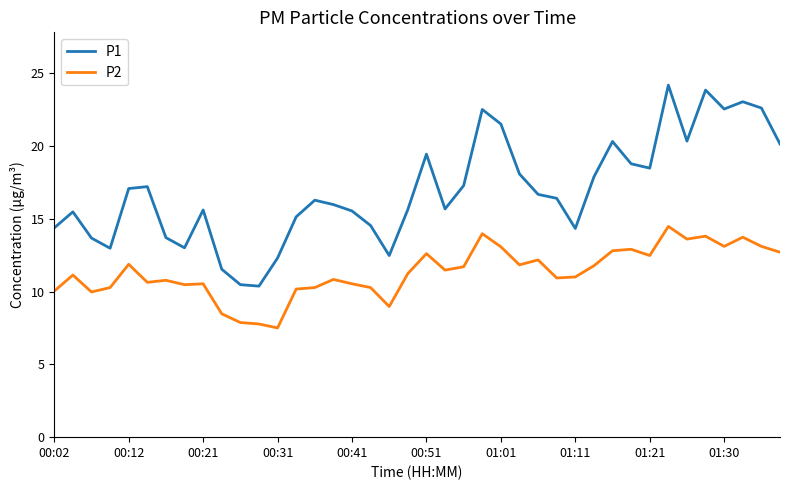

What is the minimum value shown in the chart?

7.5